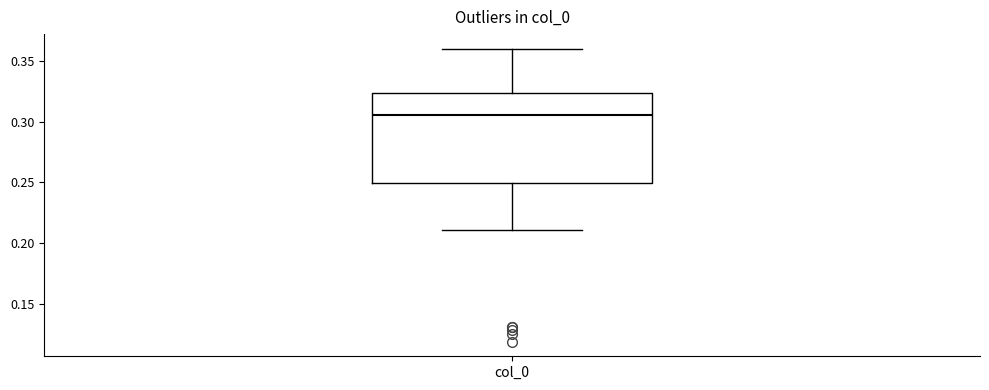

Where is the upper edge of the box for col_0 on the y-axis? The values are not printed on the chart, so give them approximately, as read against the axis.

0.325